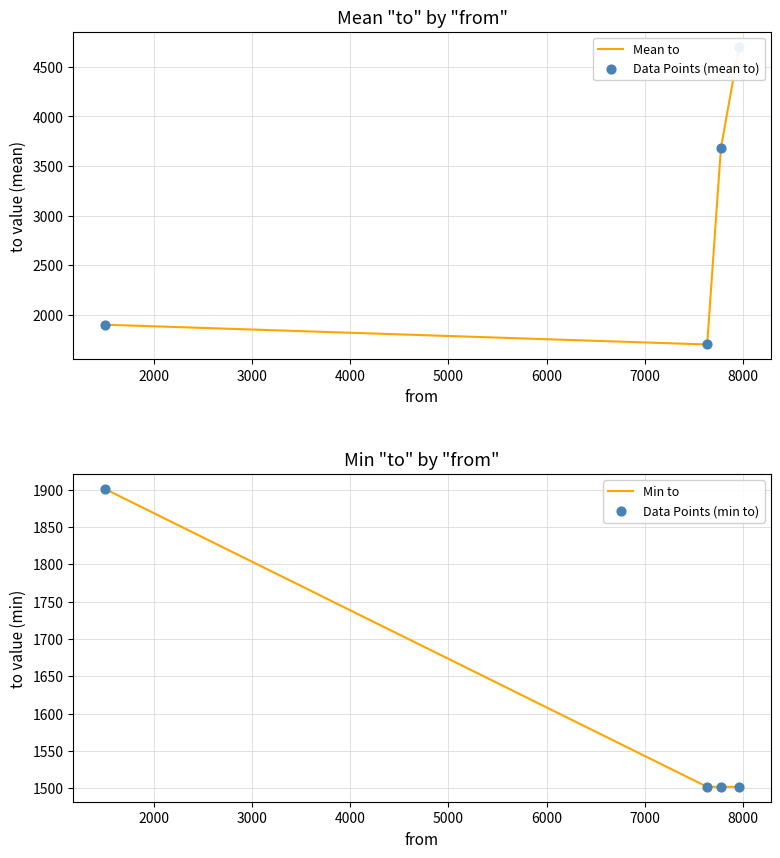

At how many categories does at least one series exceed 1526?

4